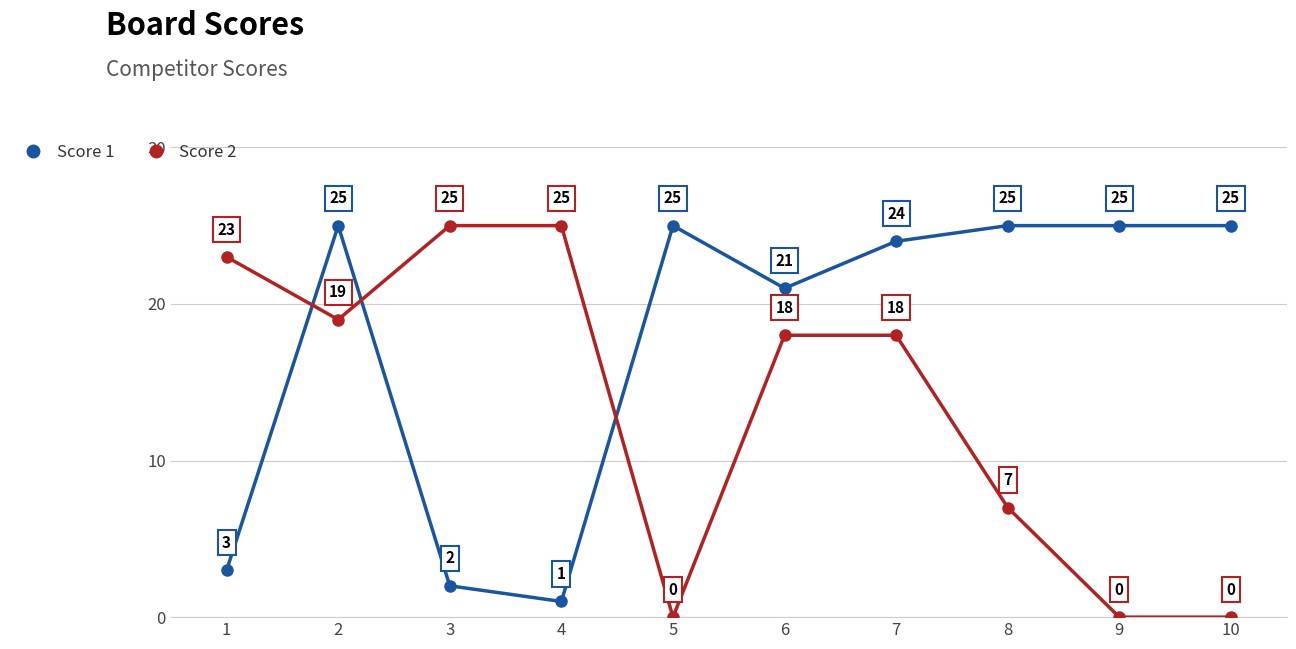

How many values in Score 2 are above zero?

7